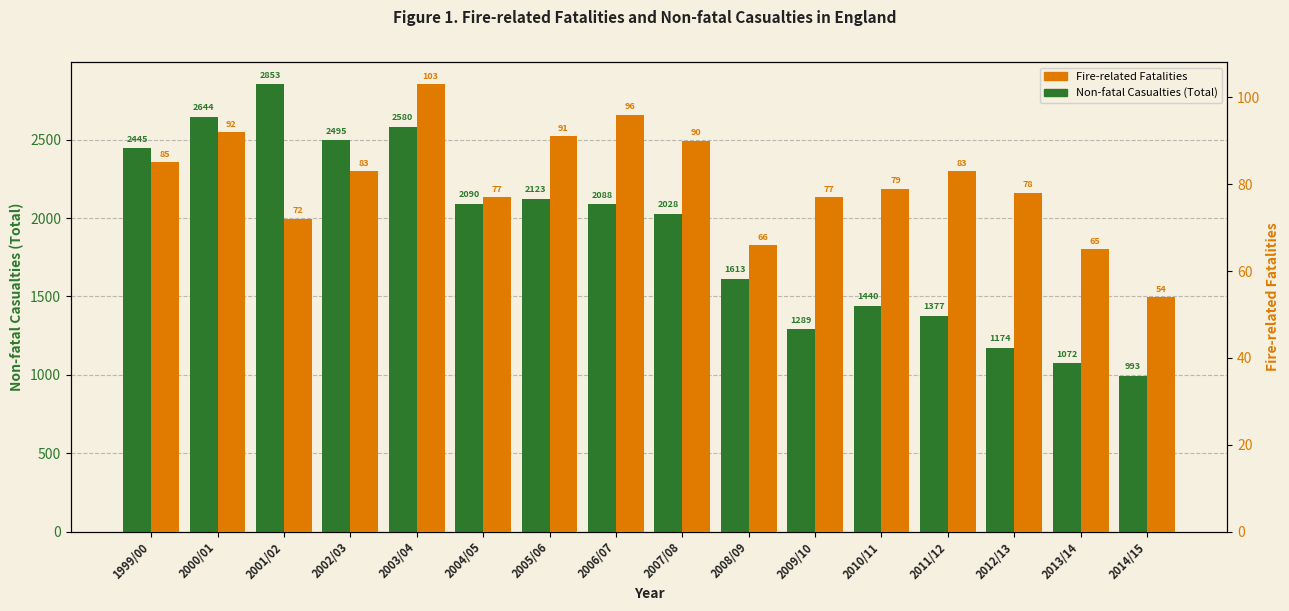

Is it true that Non-fatal Casualties (Total) equals 3257 at 2004/05?

False